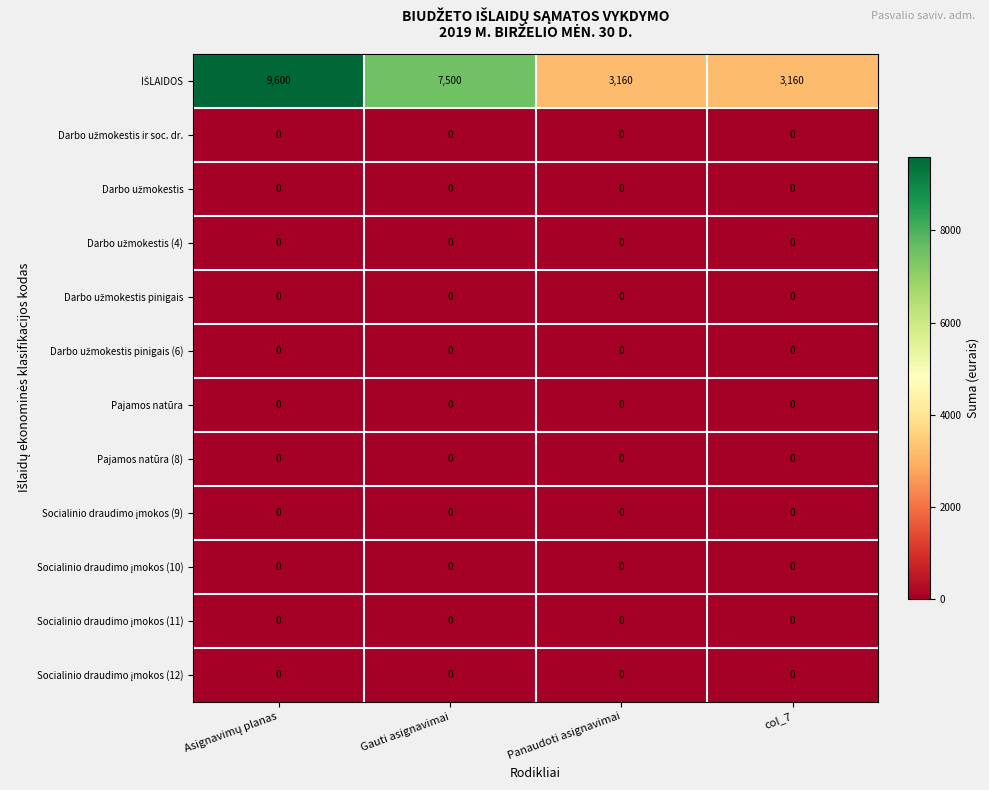

The value of Pajamos natūra at Gauti asignavimai is 0. True or false?

True